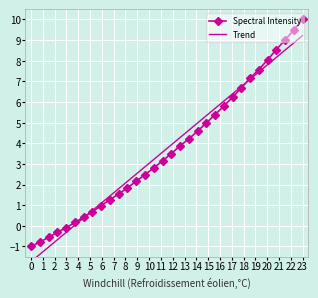

Which series has the largest range (max minus min)?

Spectral Intensity